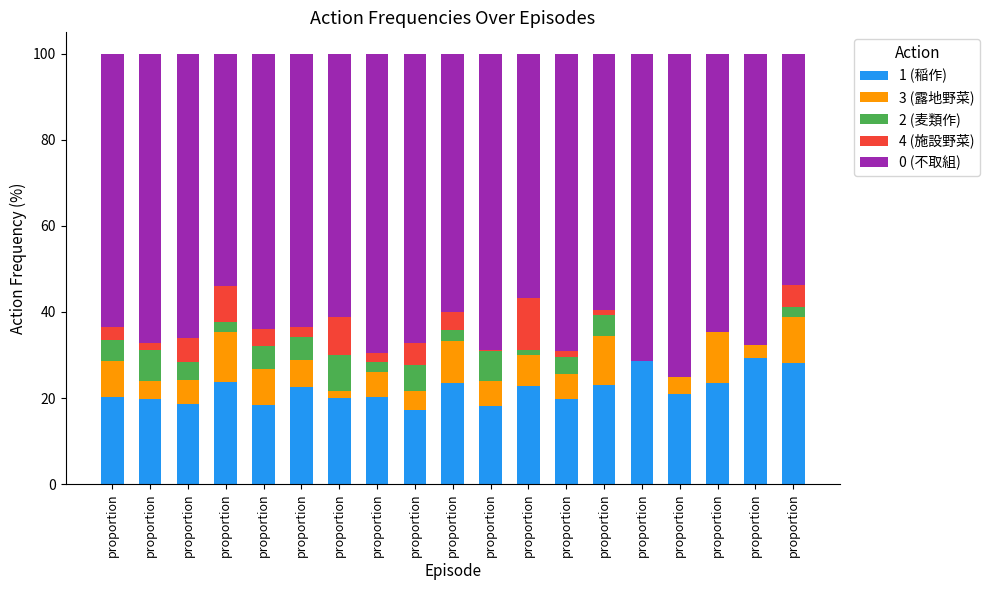

Are the bars grouped side by side (vs. stacked)?

No